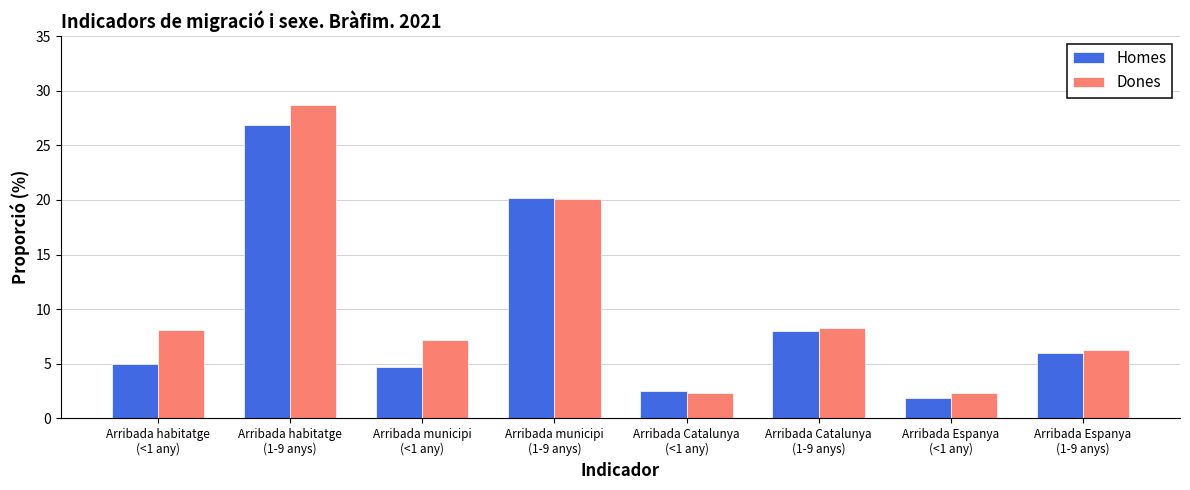

Rank the categories by Homes value from highest to lowest.

Arribada habitatge
(1-9 anys), Arribada municipi
(1-9 anys), Arribada Catalunya
(1-9 anys), Arribada Espanya
(1-9 anys), Arribada habitatge
(<1 any), Arribada municipi
(<1 any), Arribada Catalunya
(<1 any), Arribada Espanya
(<1 any)